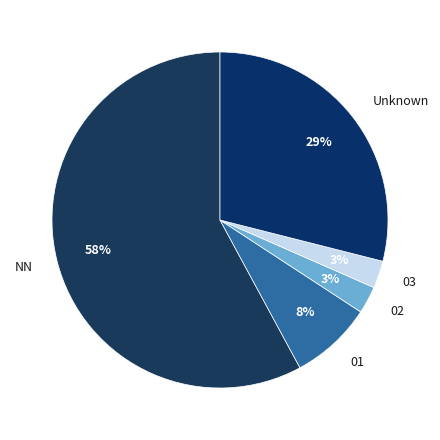

Is there a majority slice in this chart?

Yes